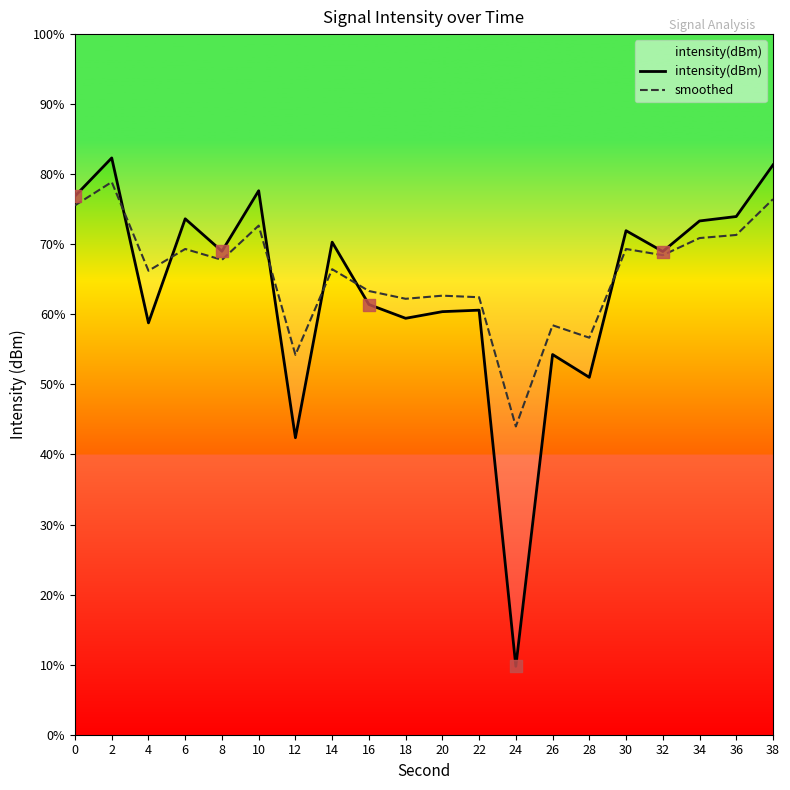

At which category is the sum across all series the highest?

2